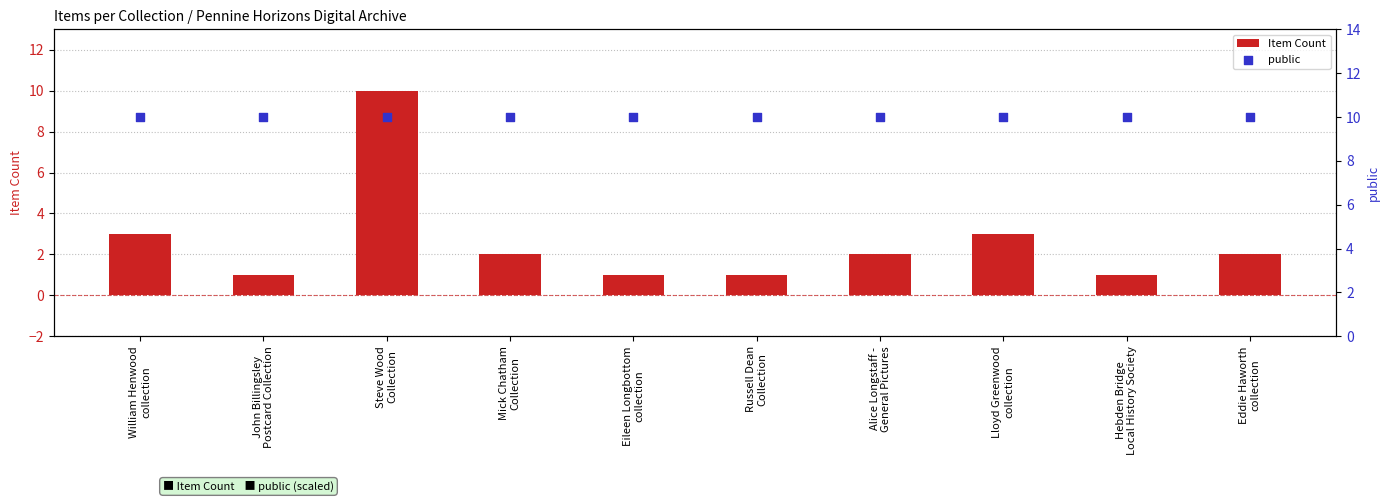

Is the value of public at William Henwood
collection greater than the value of Item Count at Eddie Haworth
collection?

Yes